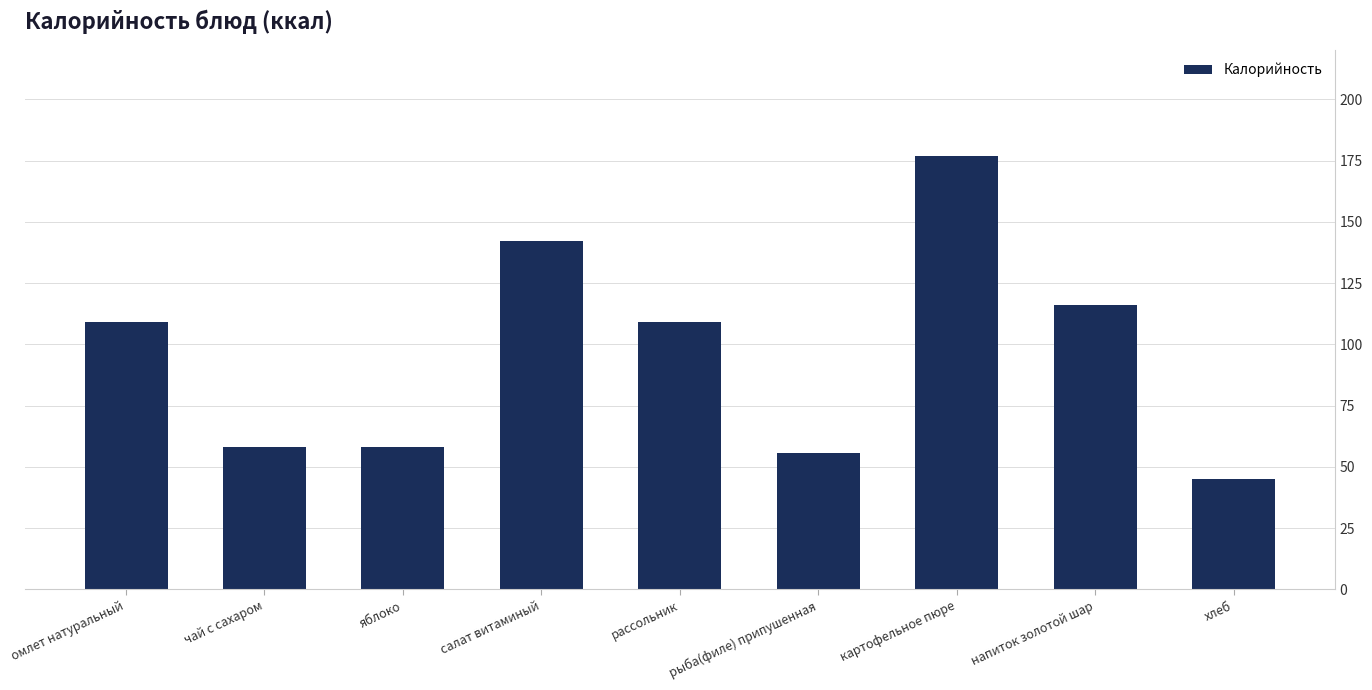

What is the maximum value shown in the chart?

177.0